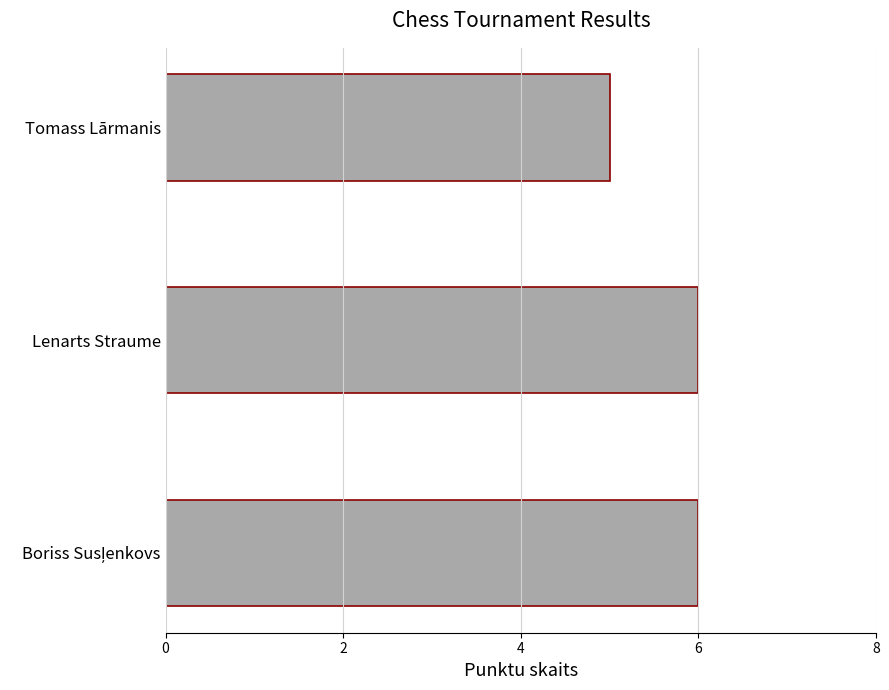

What is the smallest value displayed?

5